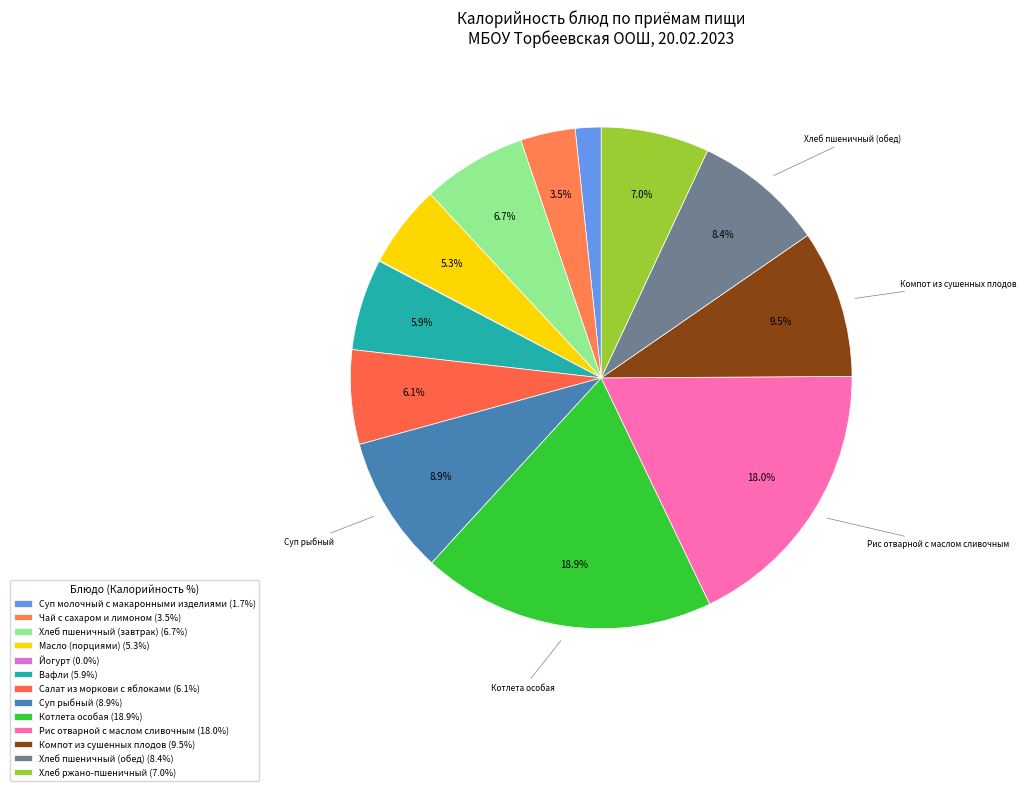

How many segments does this pie chart have?

13